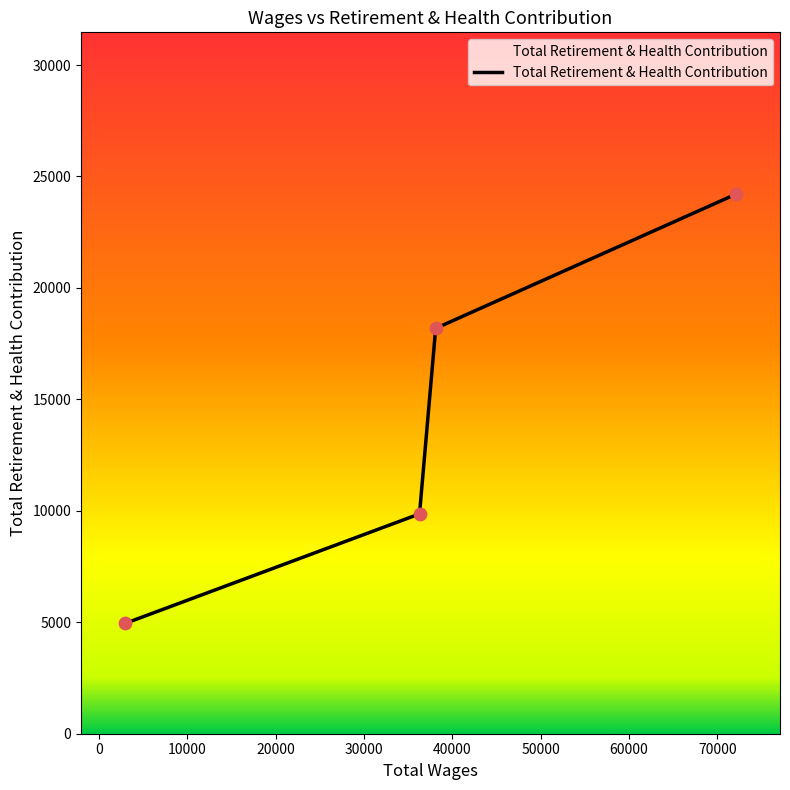

What is the average value?

14302